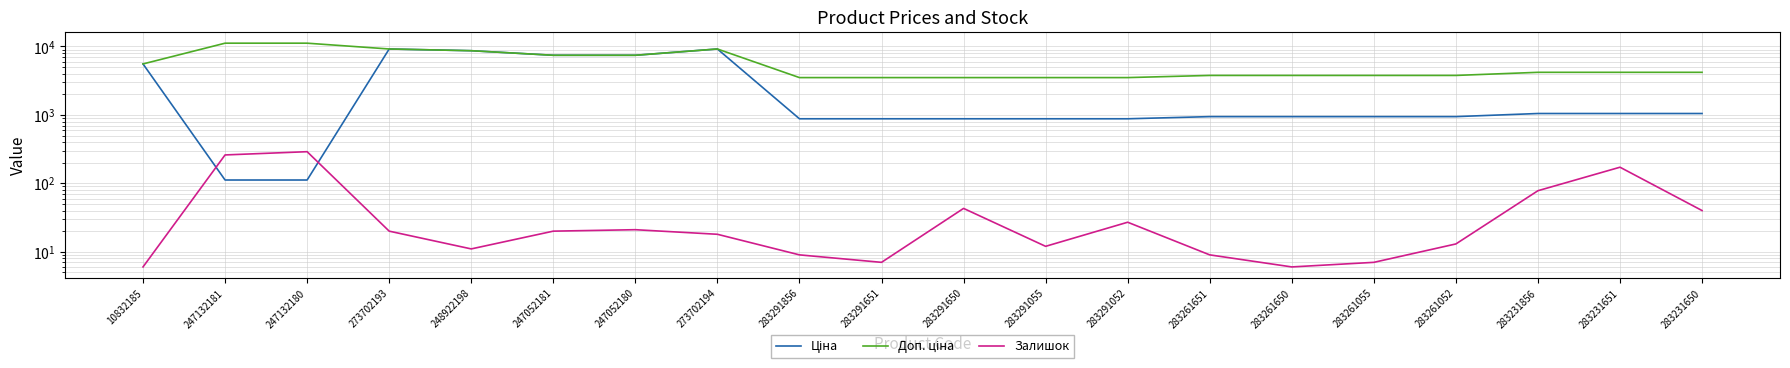

What is the label of the 3rd point from the right?

283231856